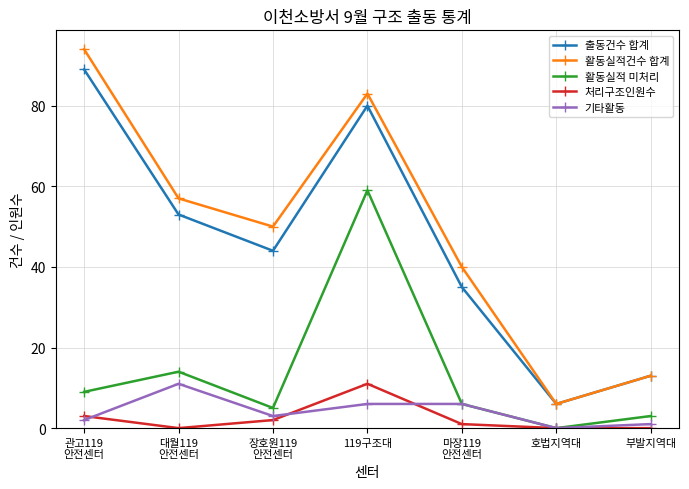

True or false: 처리구조인원수 and 기타활동 cross at least once.

True